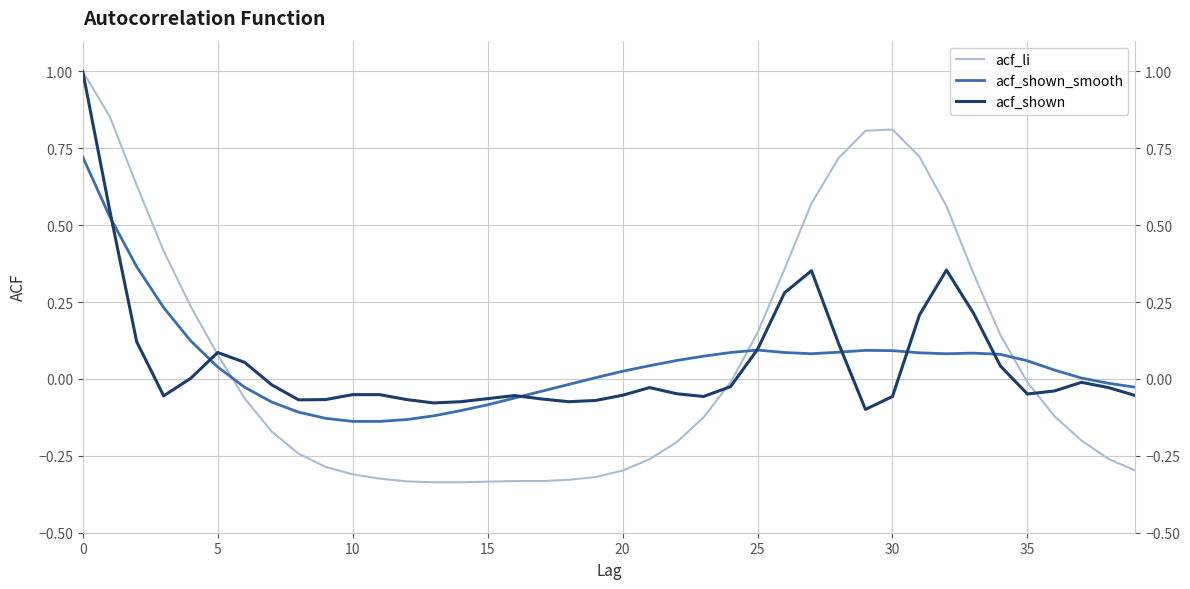

What is the greatest value displayed?

1.0